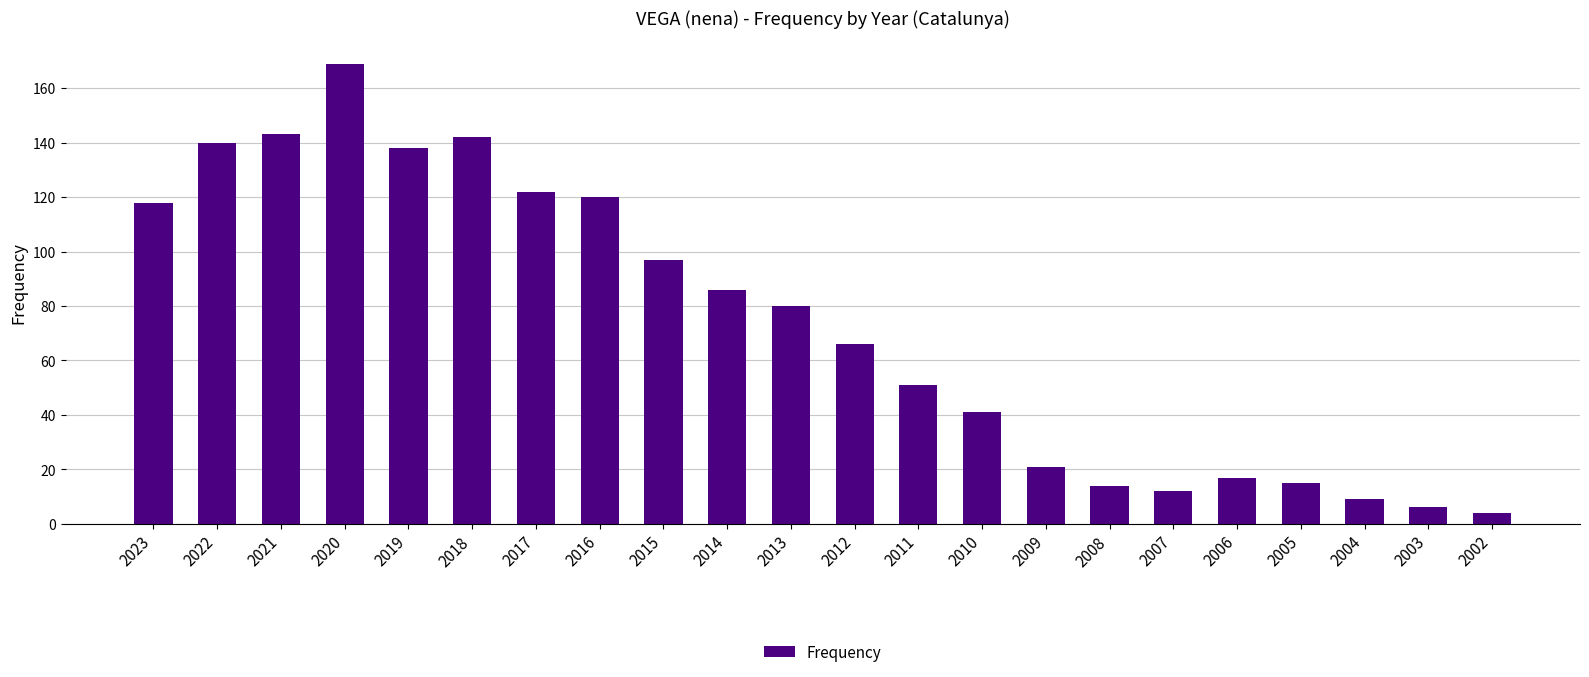

True or false: the data shows 172 at 2015.

False